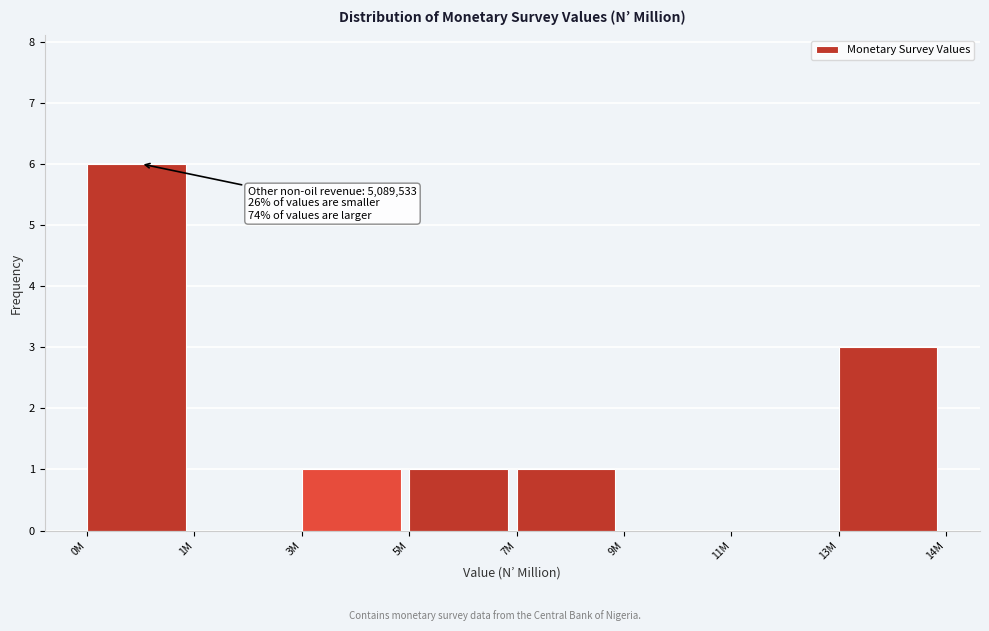

Reading left to right, extract all data points from this chart.

0M=6	1M=0	3M=1	5M=1	7M=1	9M=0	11M=0	13M=3